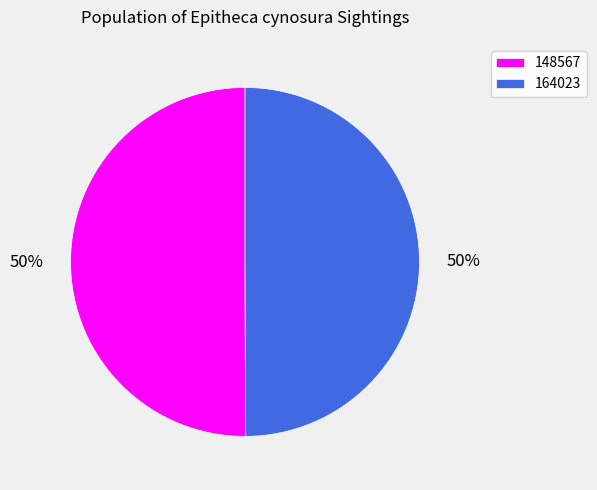

What percentage is the 148567 slice, to the nearest percent?

50%